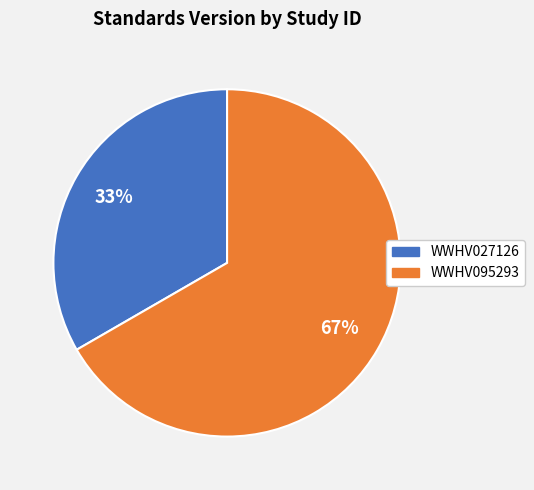

What is the largest slice in the pie chart?

WWHV095293